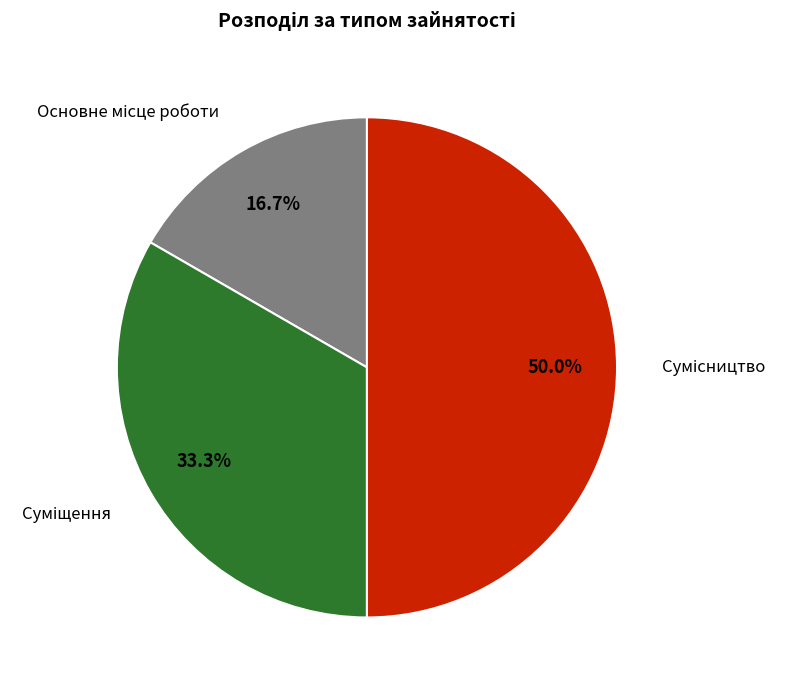

Is there a majority slice in this chart?

No